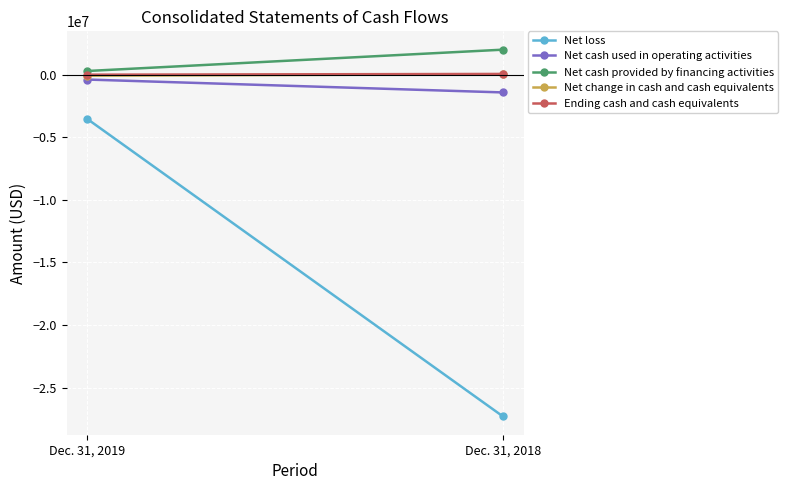

Which series has the widest spread of values?

Net loss